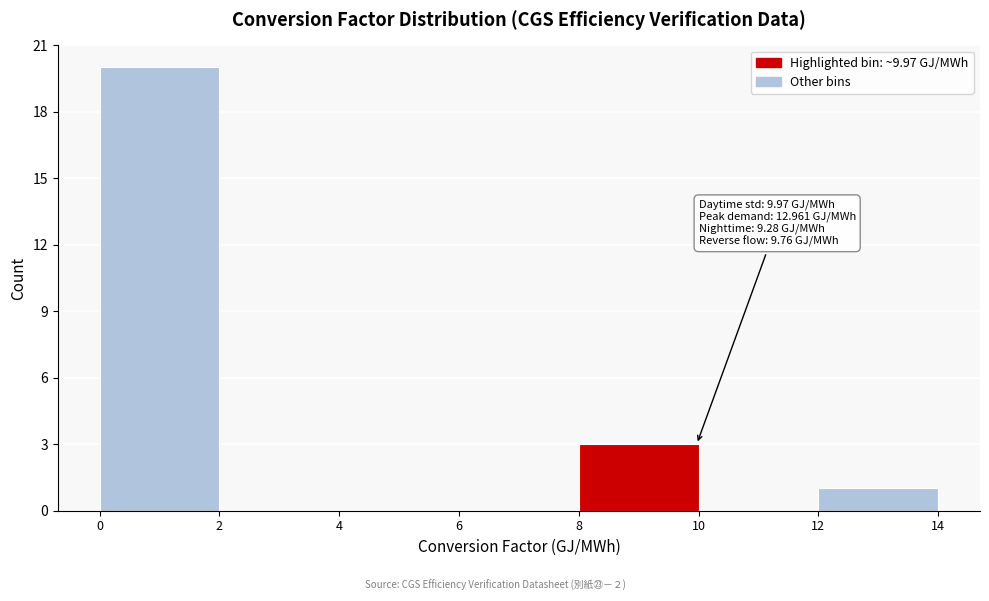

Which range on the x-axis has the tallest bar?

0 to 2